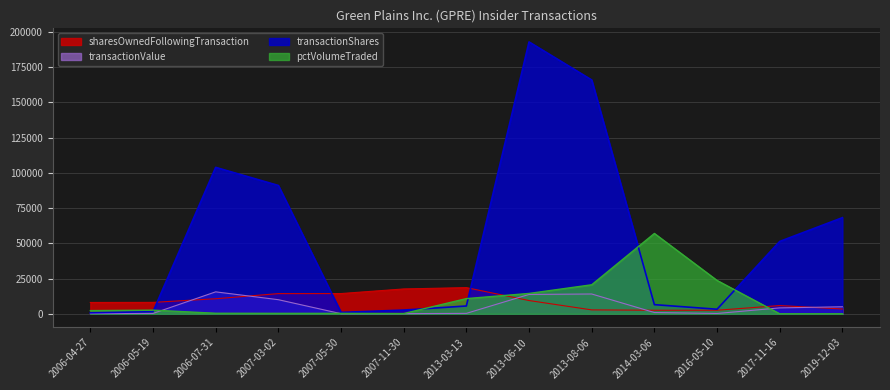

How many intersections are there between pctVolumeTraded and transactionValue?

3